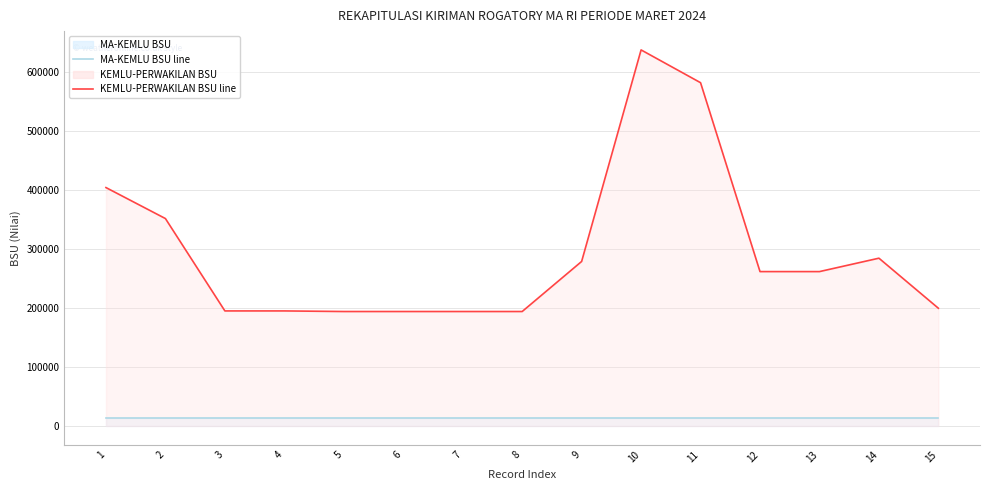

Rank the series by their average value, from highest to lowest.

KEMLU-PERWAKILAN BSU (line), MA-KEMLU BSU (line)